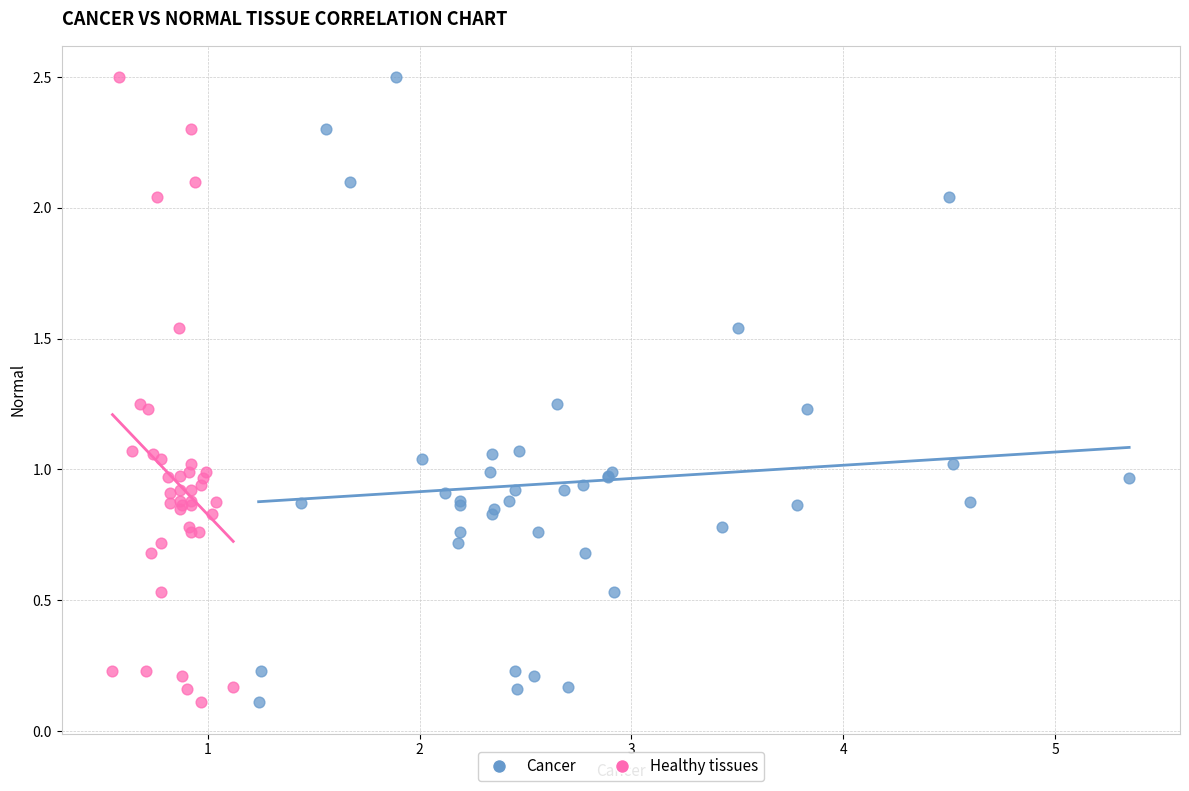

What are all the series names shown in the legend?

Cancer, Healthy tissues